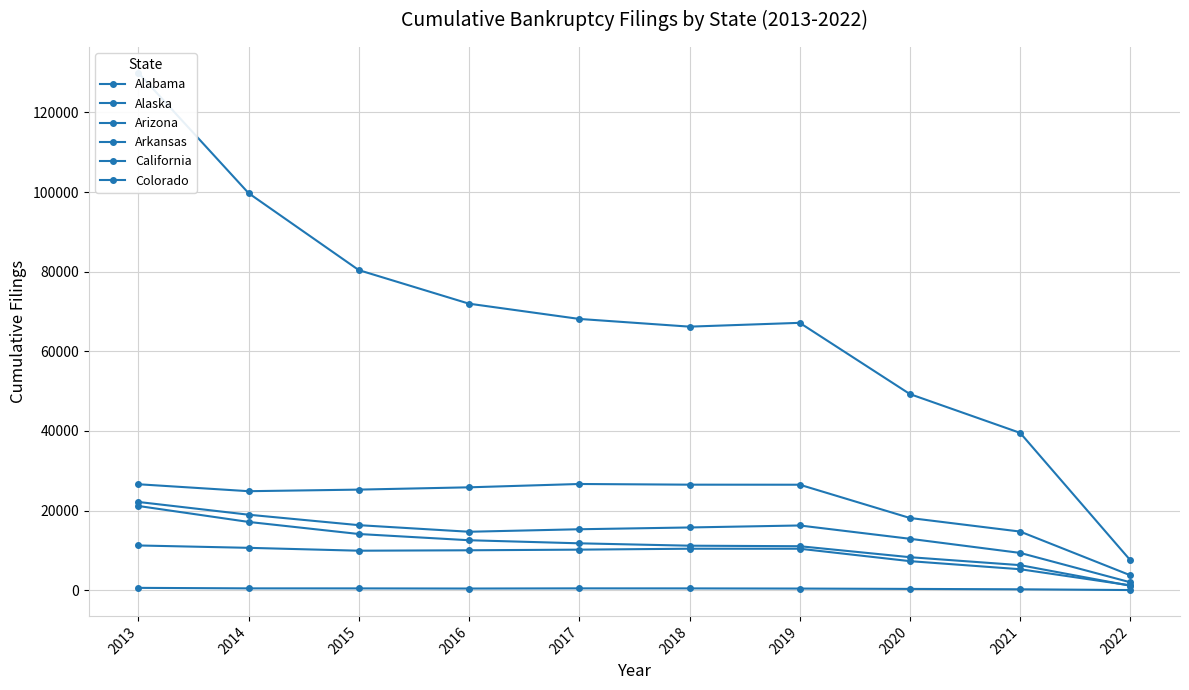

Reading left to right, transcribe all the data shown in this chart.

Alabama: 26604	24859	25256	25833	26669	26498	26486	18127	14716	3731
Alaska: 575	448	441	406	450	441	400	313	214	28
Arizona: 22154	18952	16327	14670	15299	15748	16247	12903	9353	1970
Arkansas: 11227	10632	9909	10017	10177	10409	10407	7287	5256	1201
California: 129951	99724	80392	71961	68132	66196	67152	49250	39505	7496
Colorado: 21144	17138	14104	12540	11765	11169	11037	8279	6281	1099